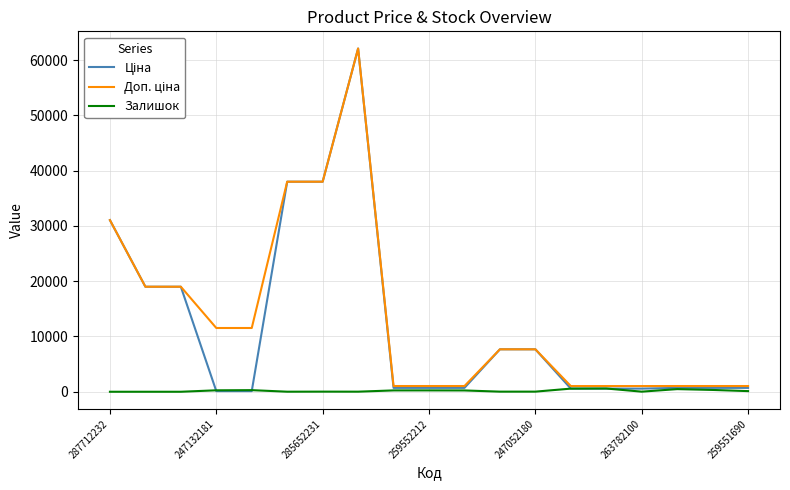

Does the chart display data point markers on the line(s)?

No